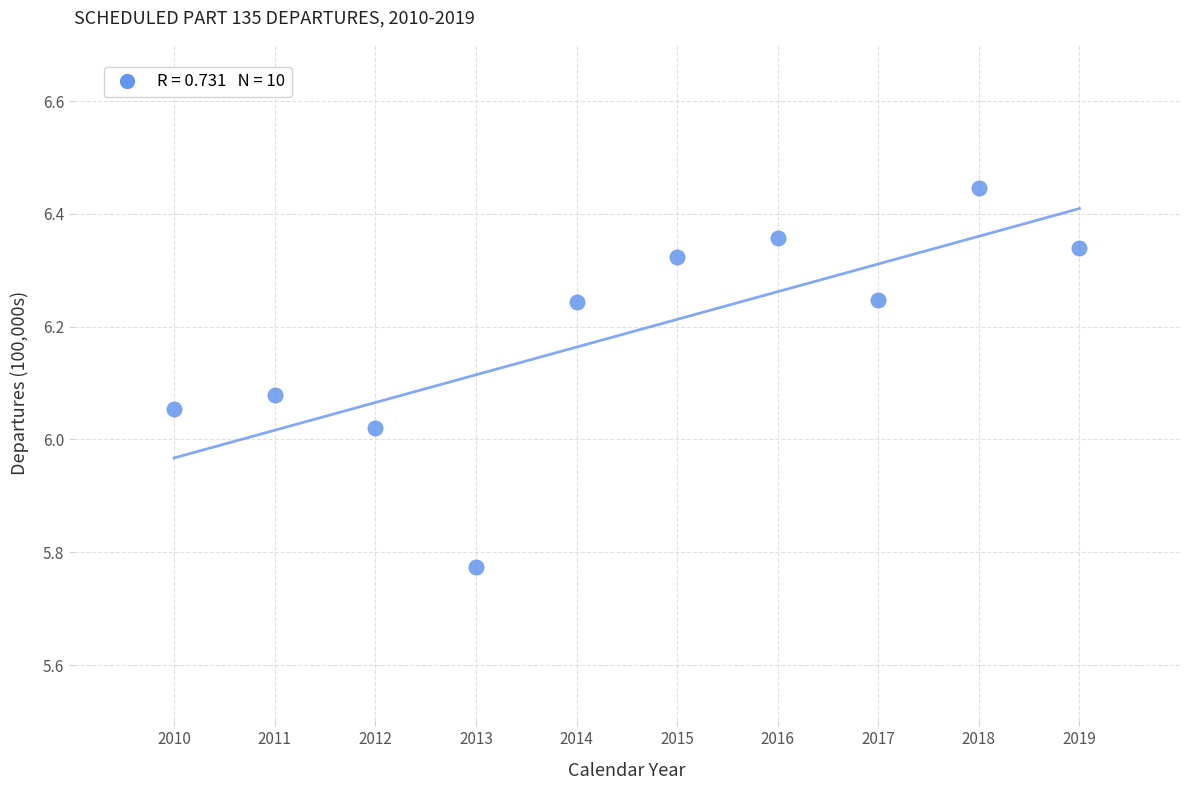

What is the range of Y values (max minus min)?

0.7